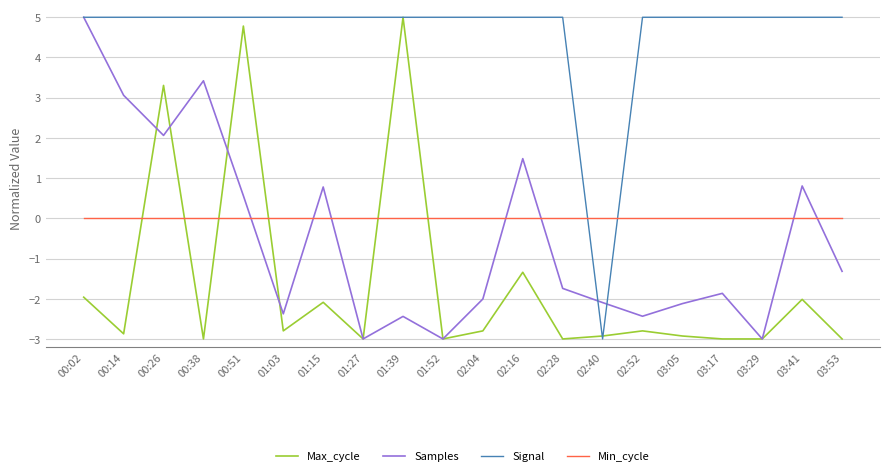

What position from the right is 01:15?

14